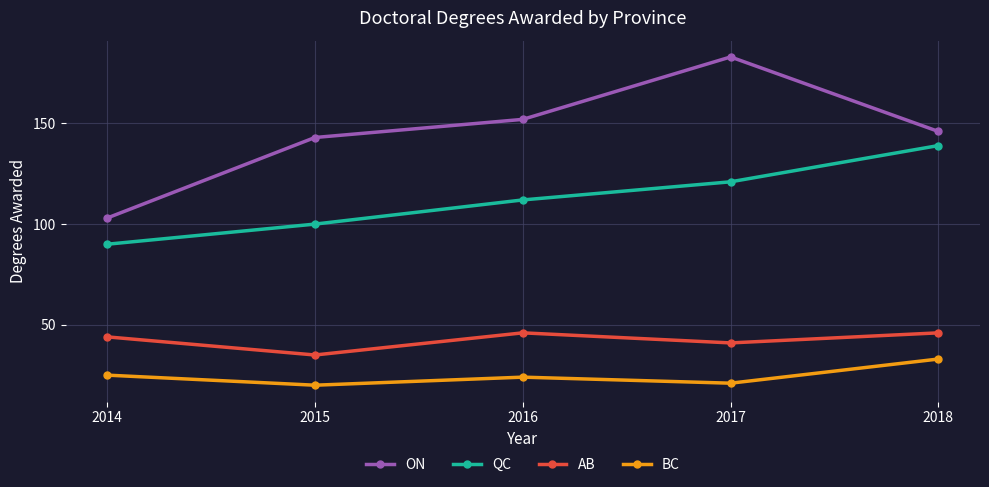

The AB series shows 35 at 2015. True or false?

True